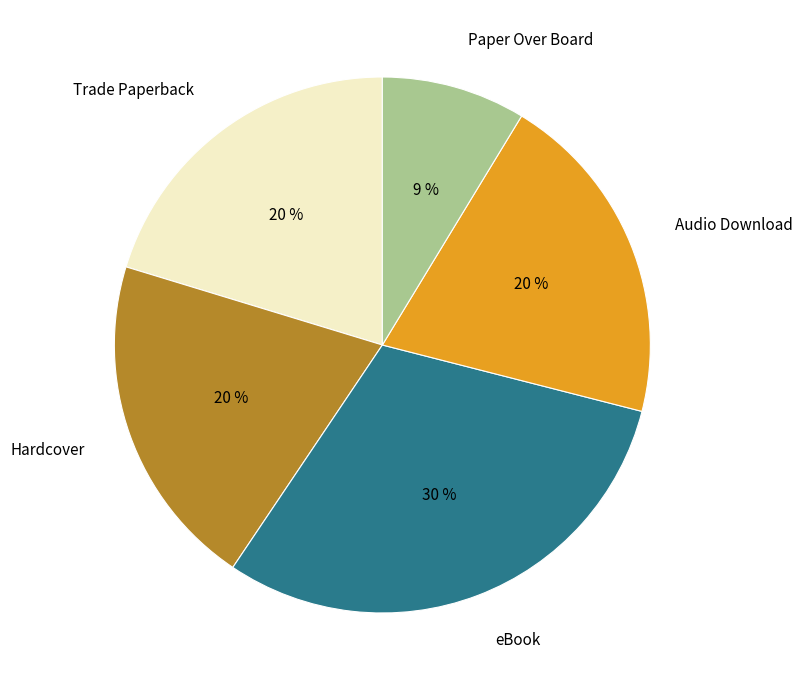

Which has a higher value, Trade Paperback or eBook?

eBook